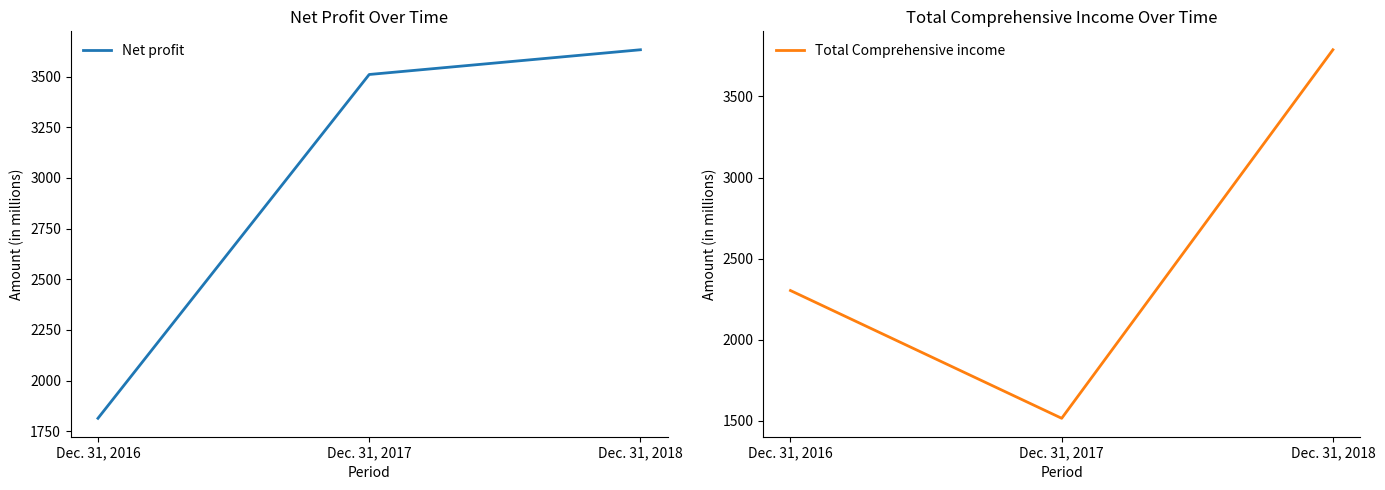

What is the greatest value displayed?

3788